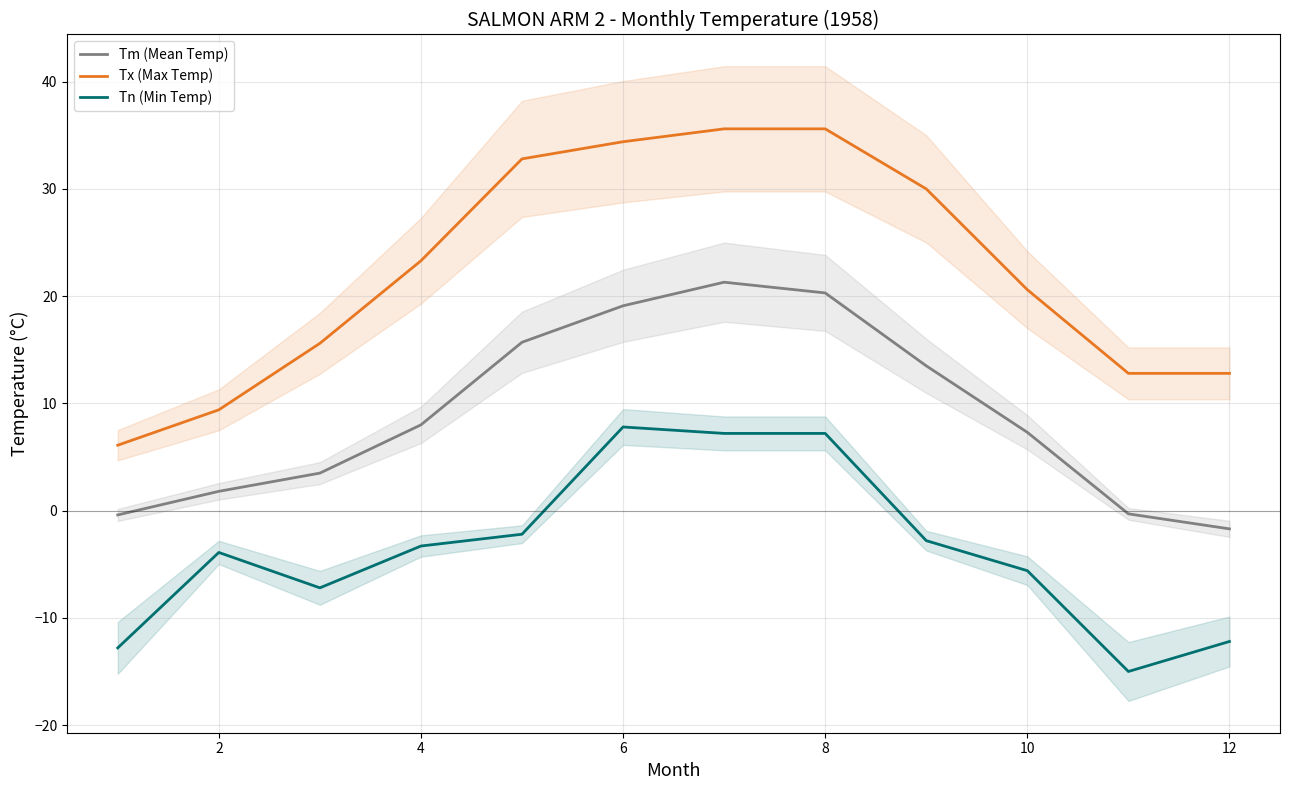

What is the minimum value for Tm (Mean Temp)?

-1.7